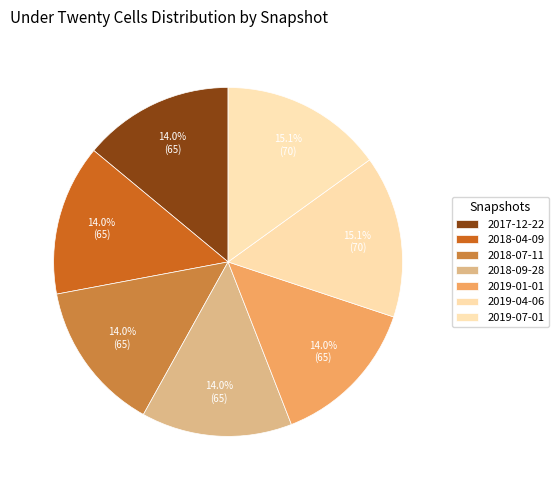

What is the smallest slice in the pie chart?

2017-12-22